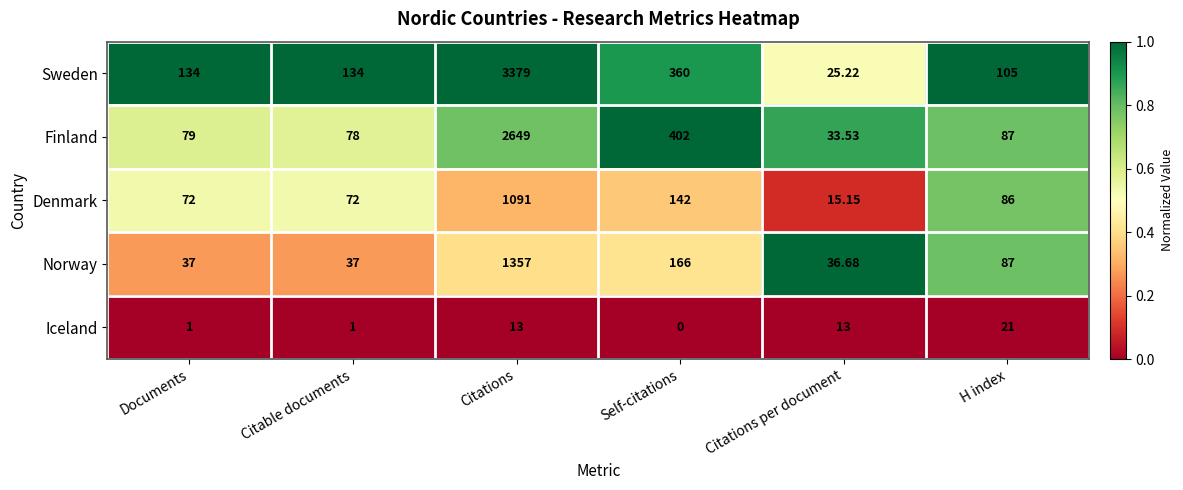

Which category has the lowest value in the Norway series?

Citations per document